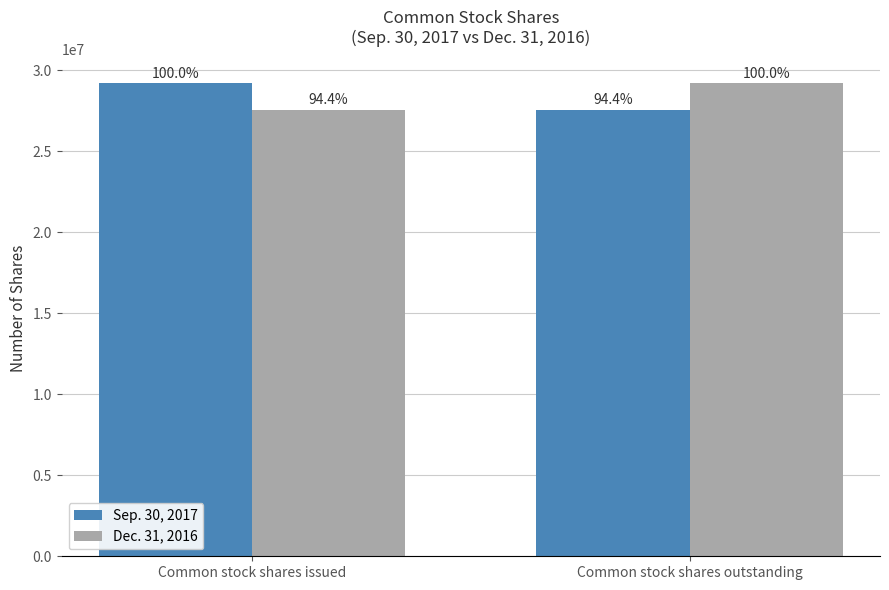

What are all the series names shown in the legend?

Sep. 30, 2017, Dec. 31, 2016